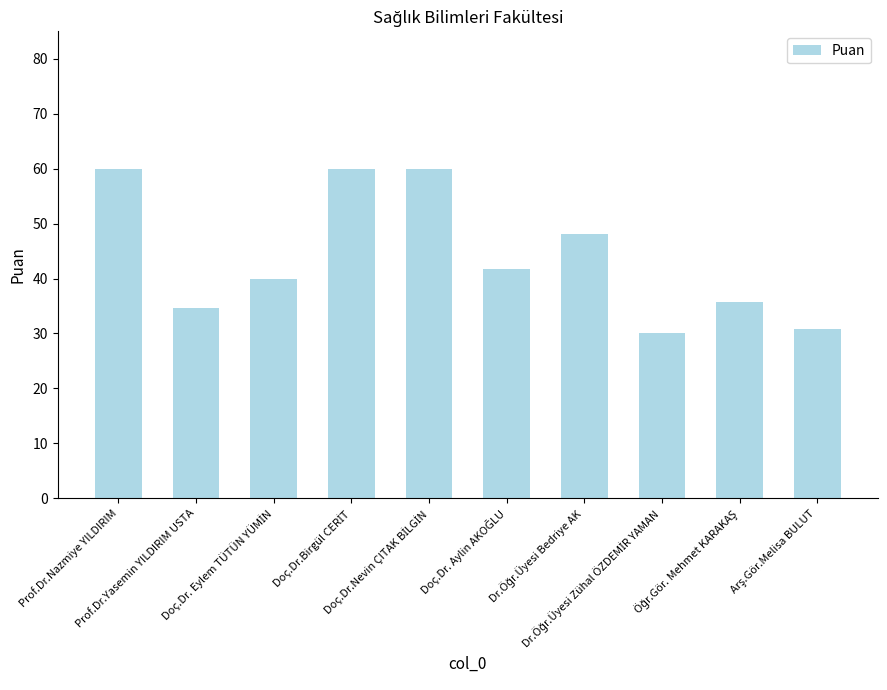

Does the chart contain stacked bars?

No